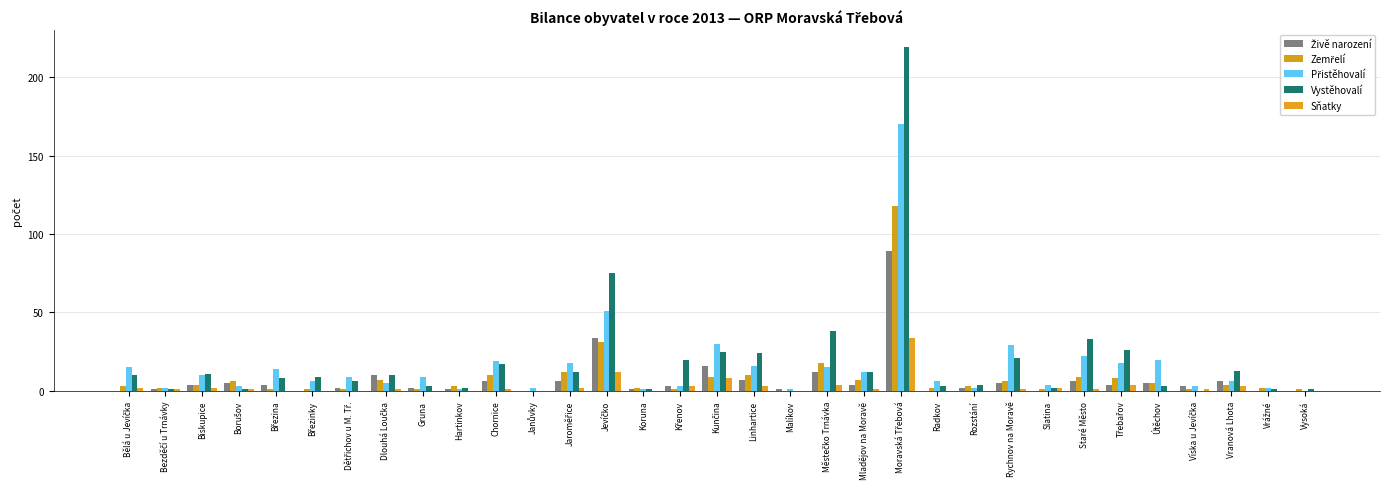

Are the bars horizontal?

No